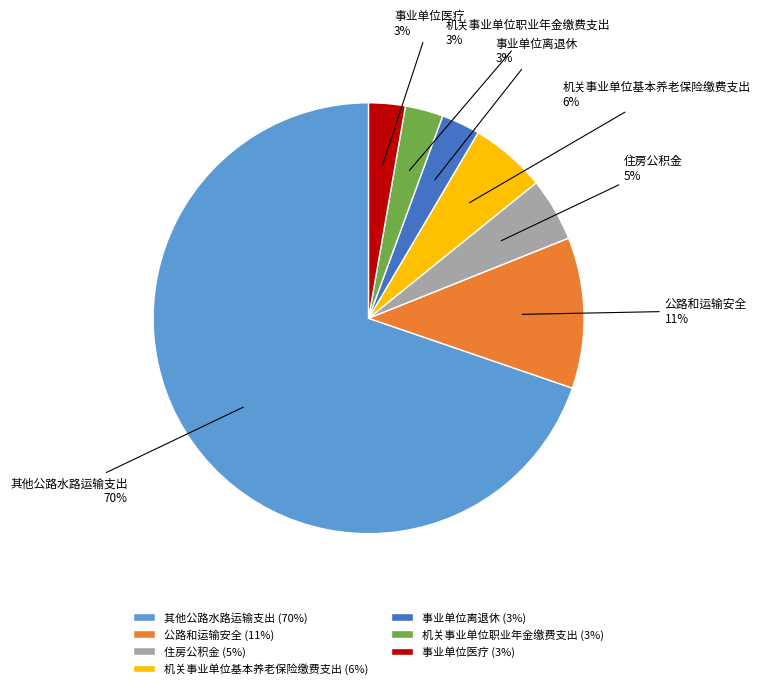

What is the ratio of the value at 机关事业单位职业年金缴费支出 to the value at 事业单位离退休?

1.0